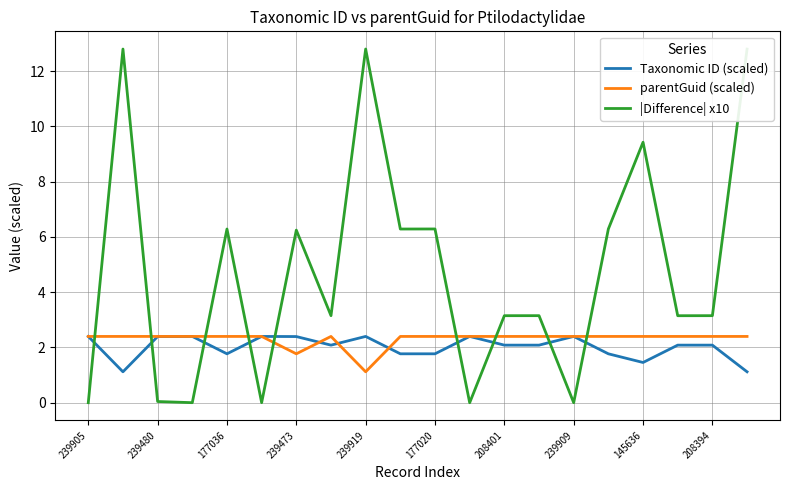

After their last crossing, which series has the higher values: |Difference| x10 or parentGuid (scaled)?

|Difference| x10